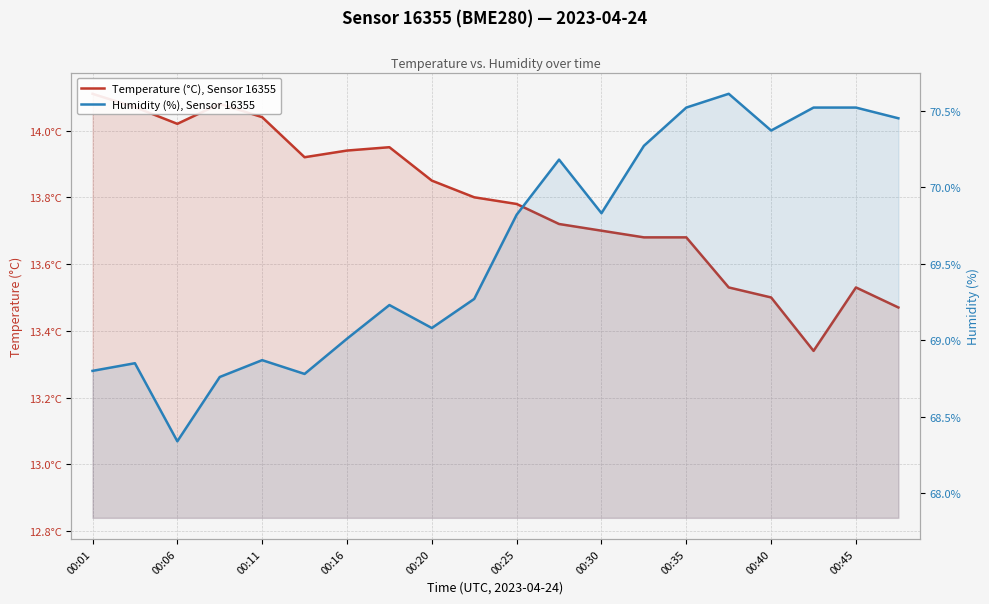

What is the sum of all Humidity (%), Sensor 16355 values?

1392.1